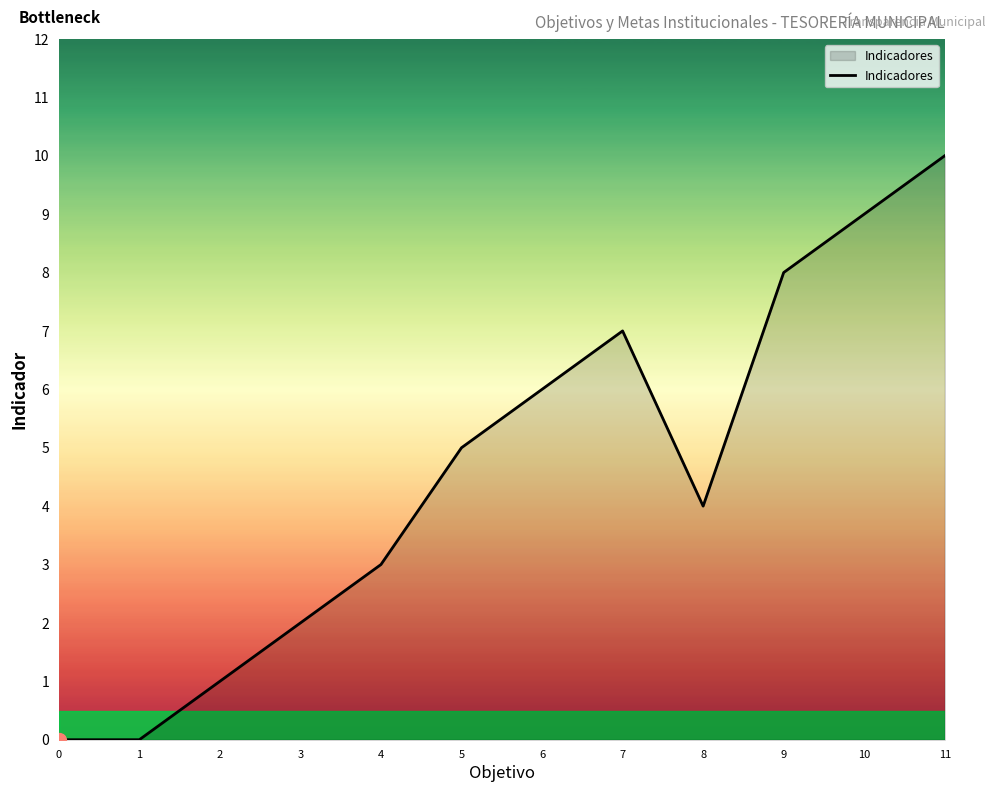

At which category does the data reach its first local peak?

7